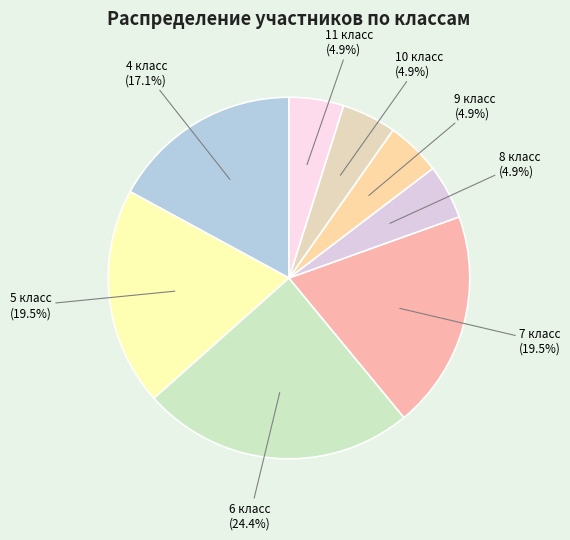

Which slice is the largest?

6 класс